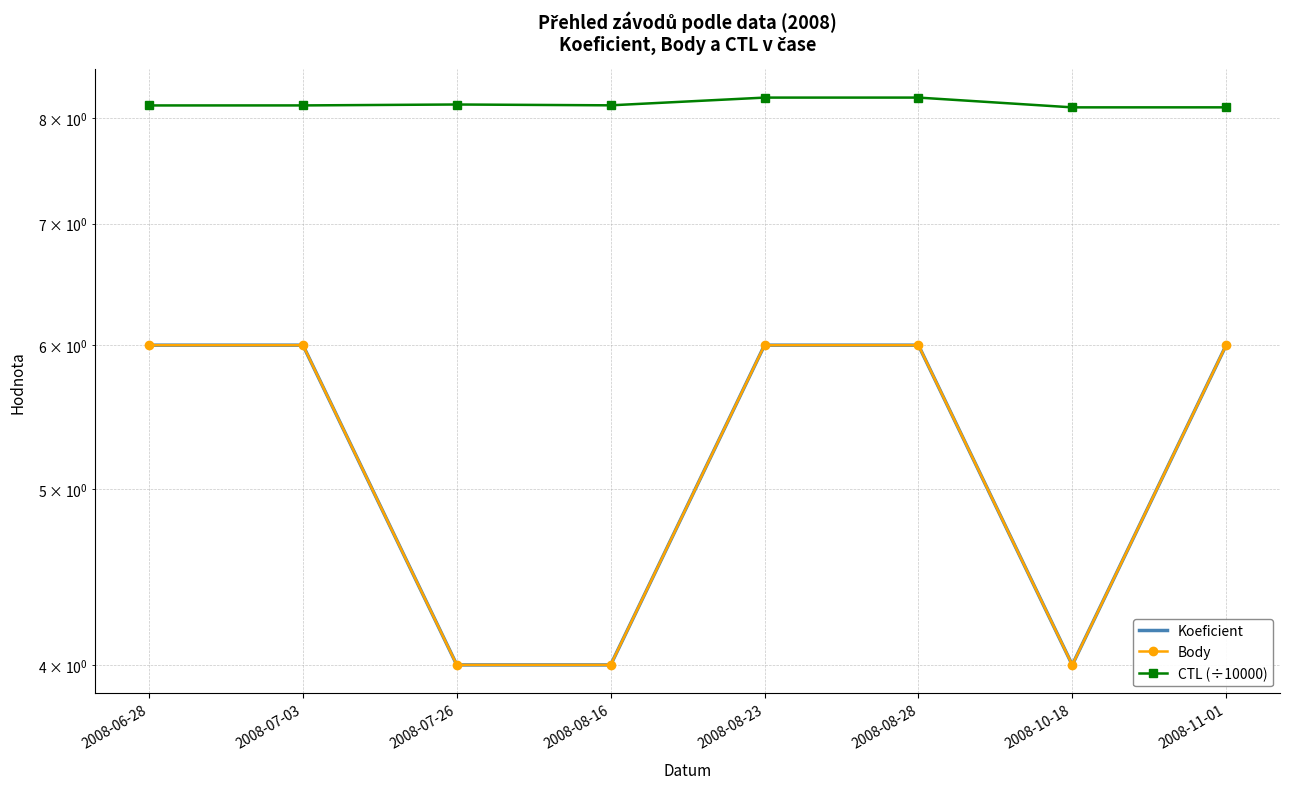

True or false: Body has more than 1 interior local peaks.

False